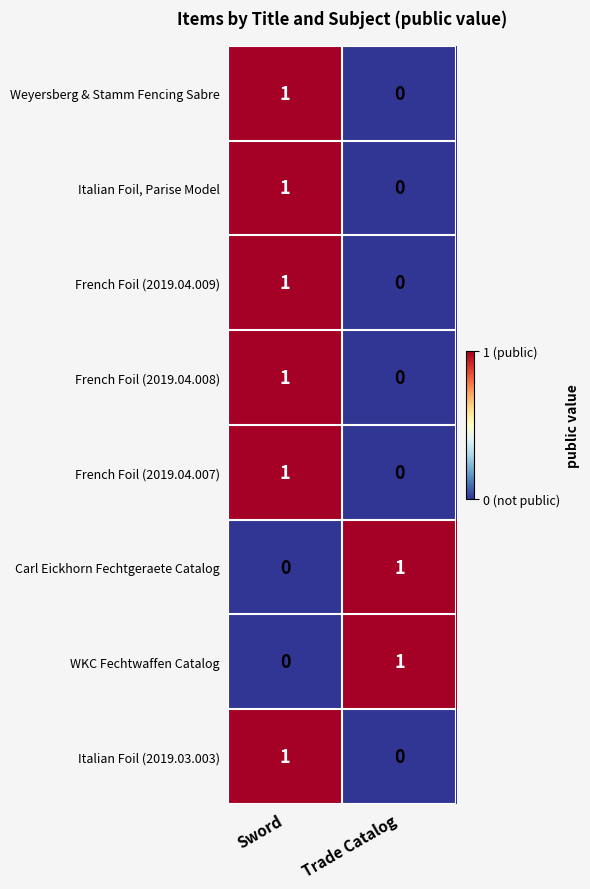

Rank the categories by WKC Fechtwaffen Catalog value from highest to lowest.

Trade Catalog, Sword